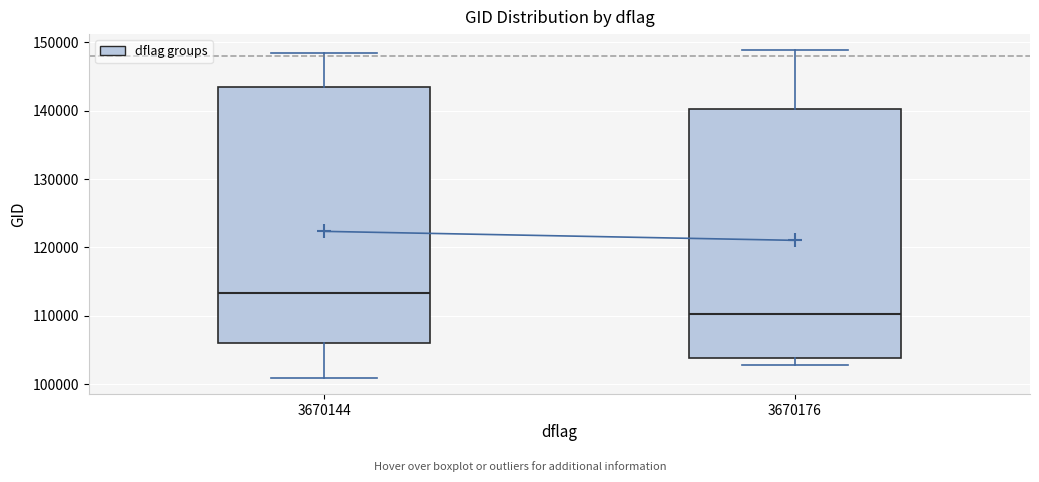

Reading left to right, transcribe this box plot: for each box, give where its median line is, the range the box spans, and where its two whiskers end, as read against the y-axis. The values are not printed on the chart, so give them approximately, as read against the axis.

3670144: median 113000, box 106000 to 143000, whiskers 101000 to 148000
3670176: median 110000, box 104000 to 140000, whiskers 103000 to 149000